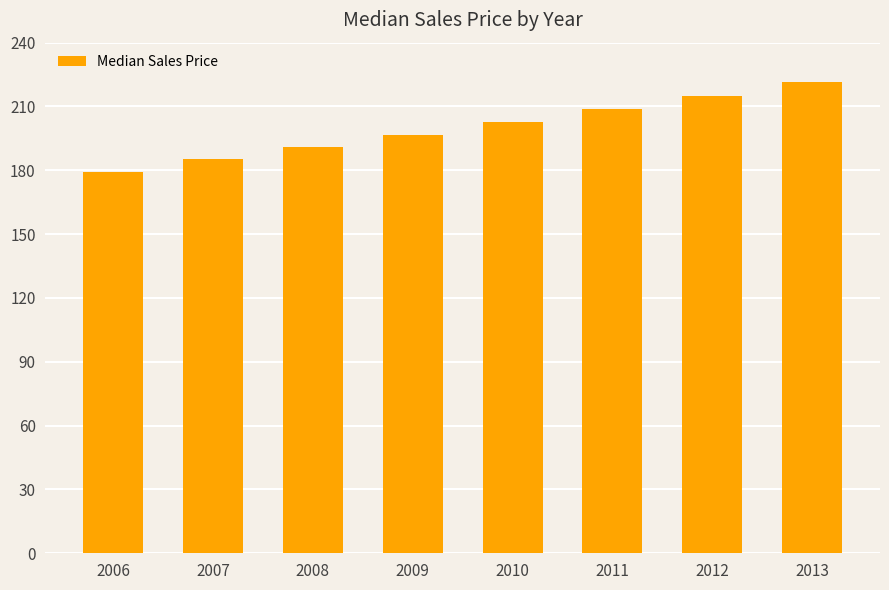

How many bars are there in total?

8